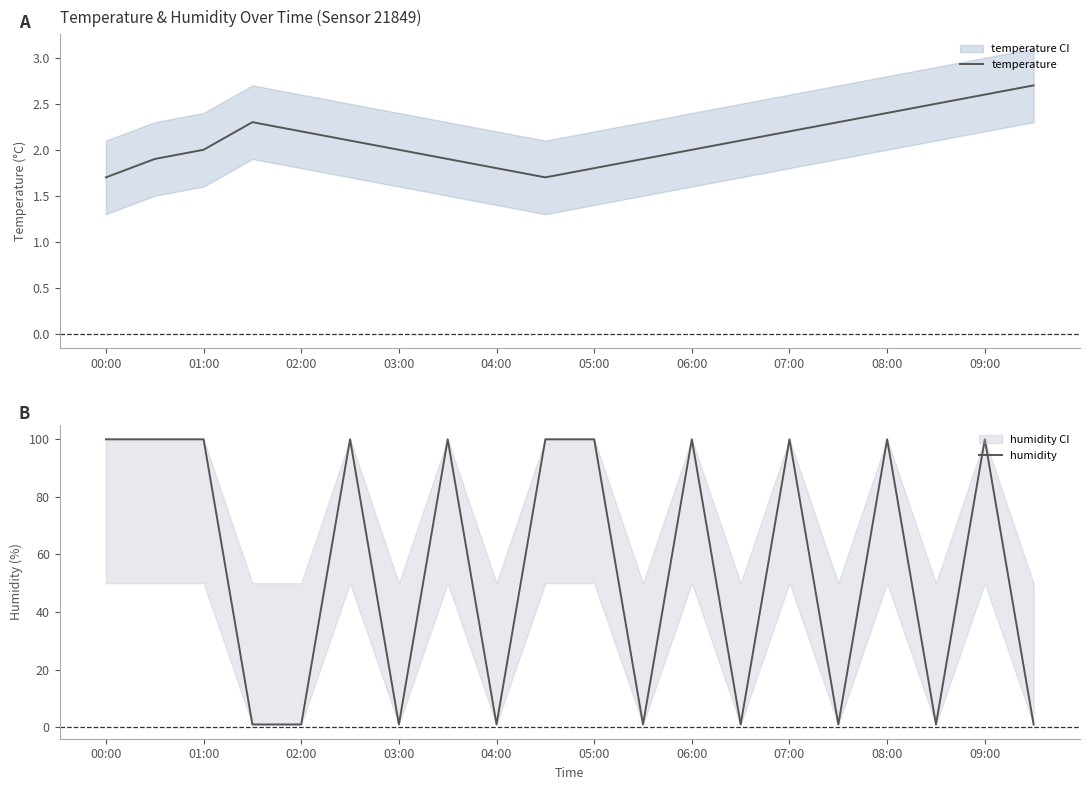

What are all the series names shown in the legend?

temperature, humidity